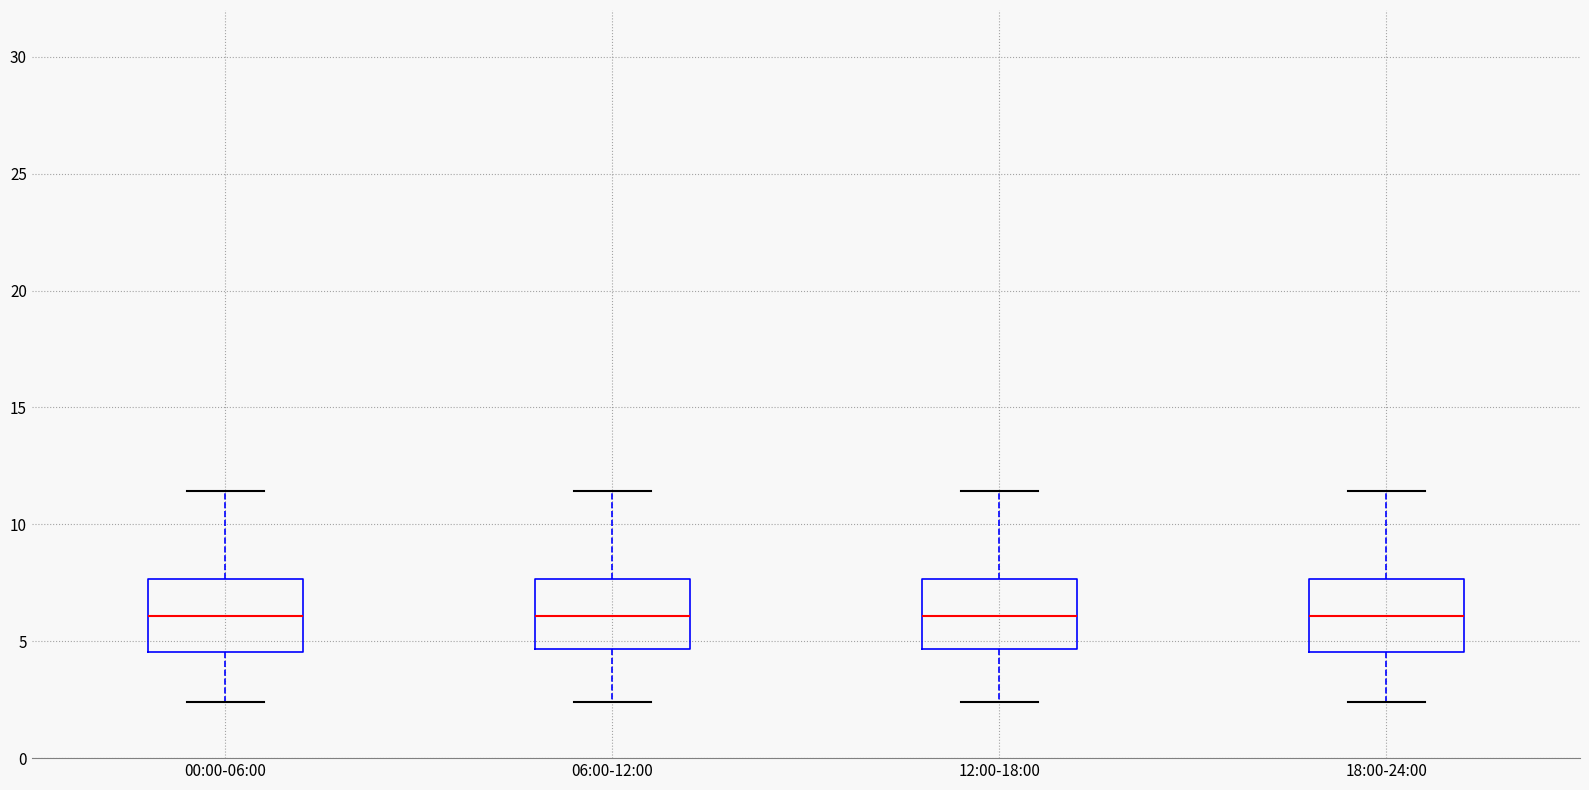

Where does the median line of the box for 18:00-24:00 sit on the y-axis? The values are not printed on the chart, so give them approximately, as read against the axis.

6.0